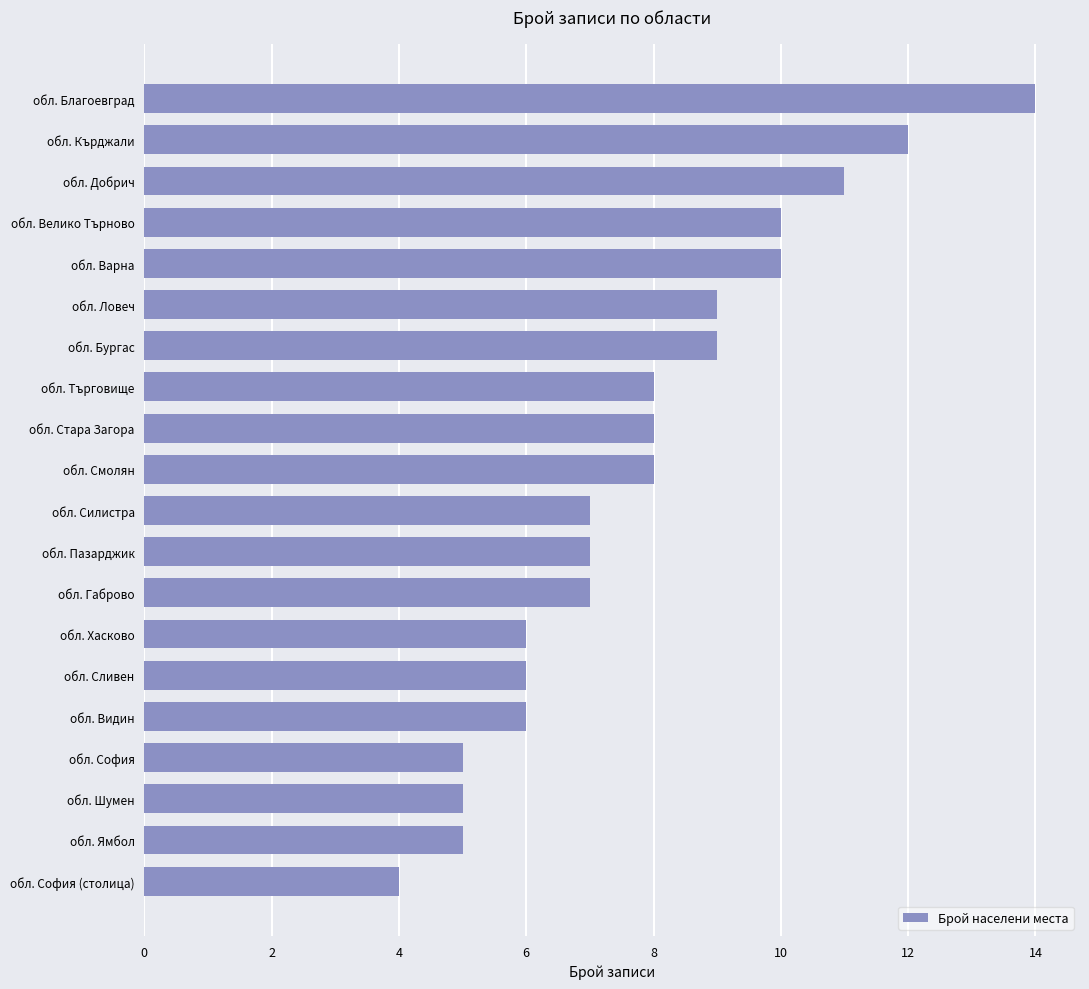

Approximately how many times larger is the value at обл. Стара Загора compared to обл. София (столица)?

2.0